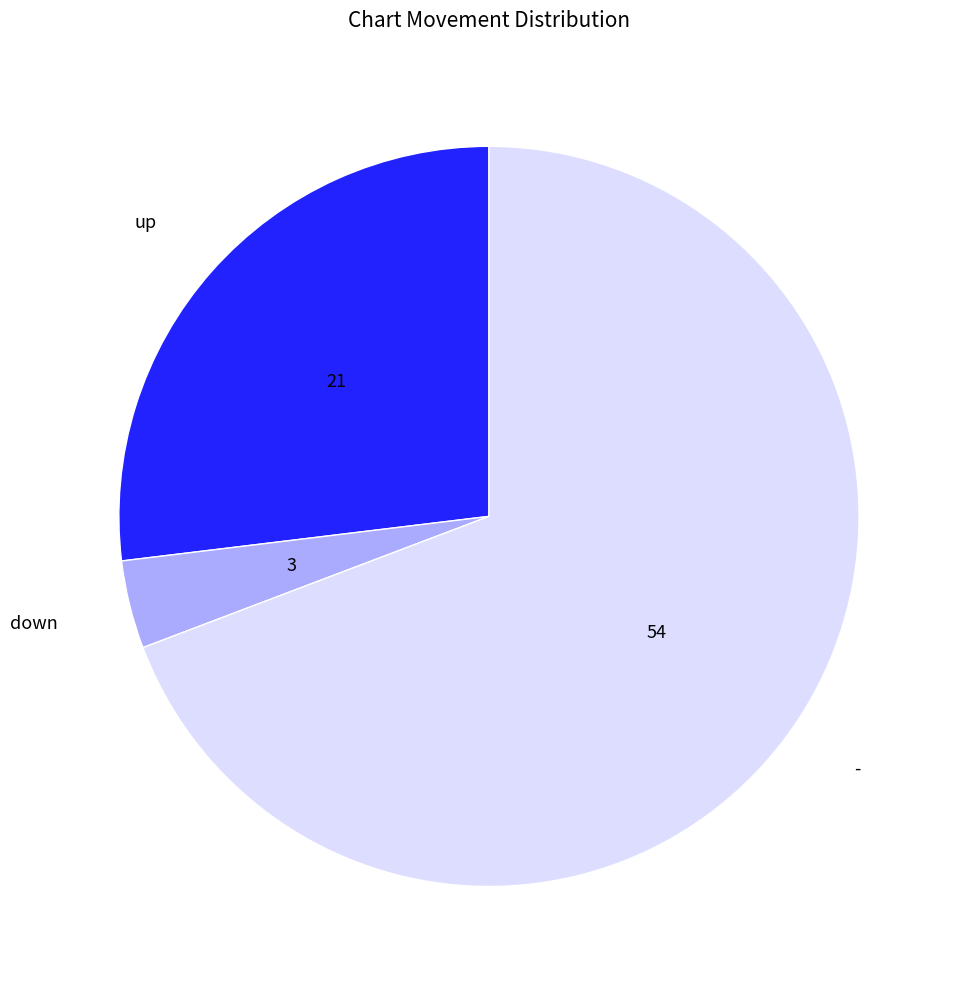

Is there a majority slice in this chart?

Yes